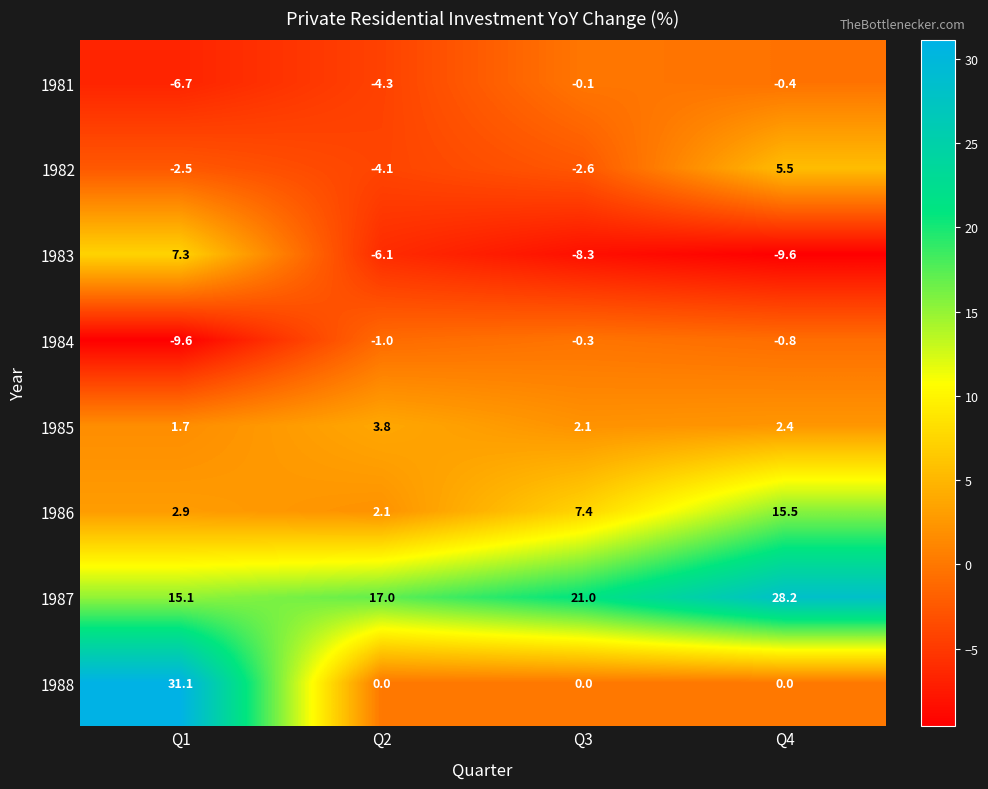

Rank the series by their maximum value, from highest to lowest.

1988, 1987, 1986, 1983, 1982, 1985, 1981, 1984